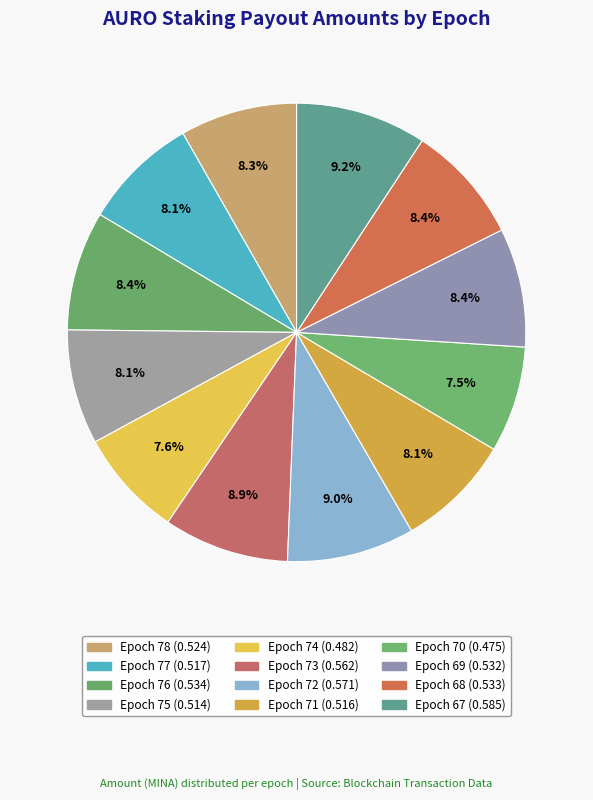

Count the number of slices in the pie.

12